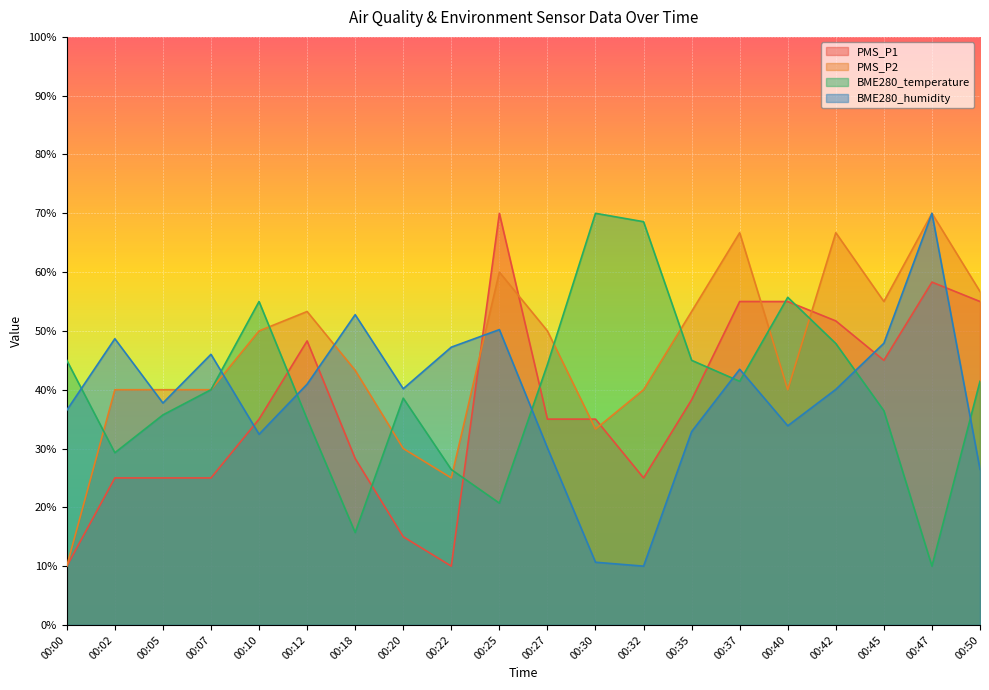

Where does the PMS_P2 series first go above 49?

00:10